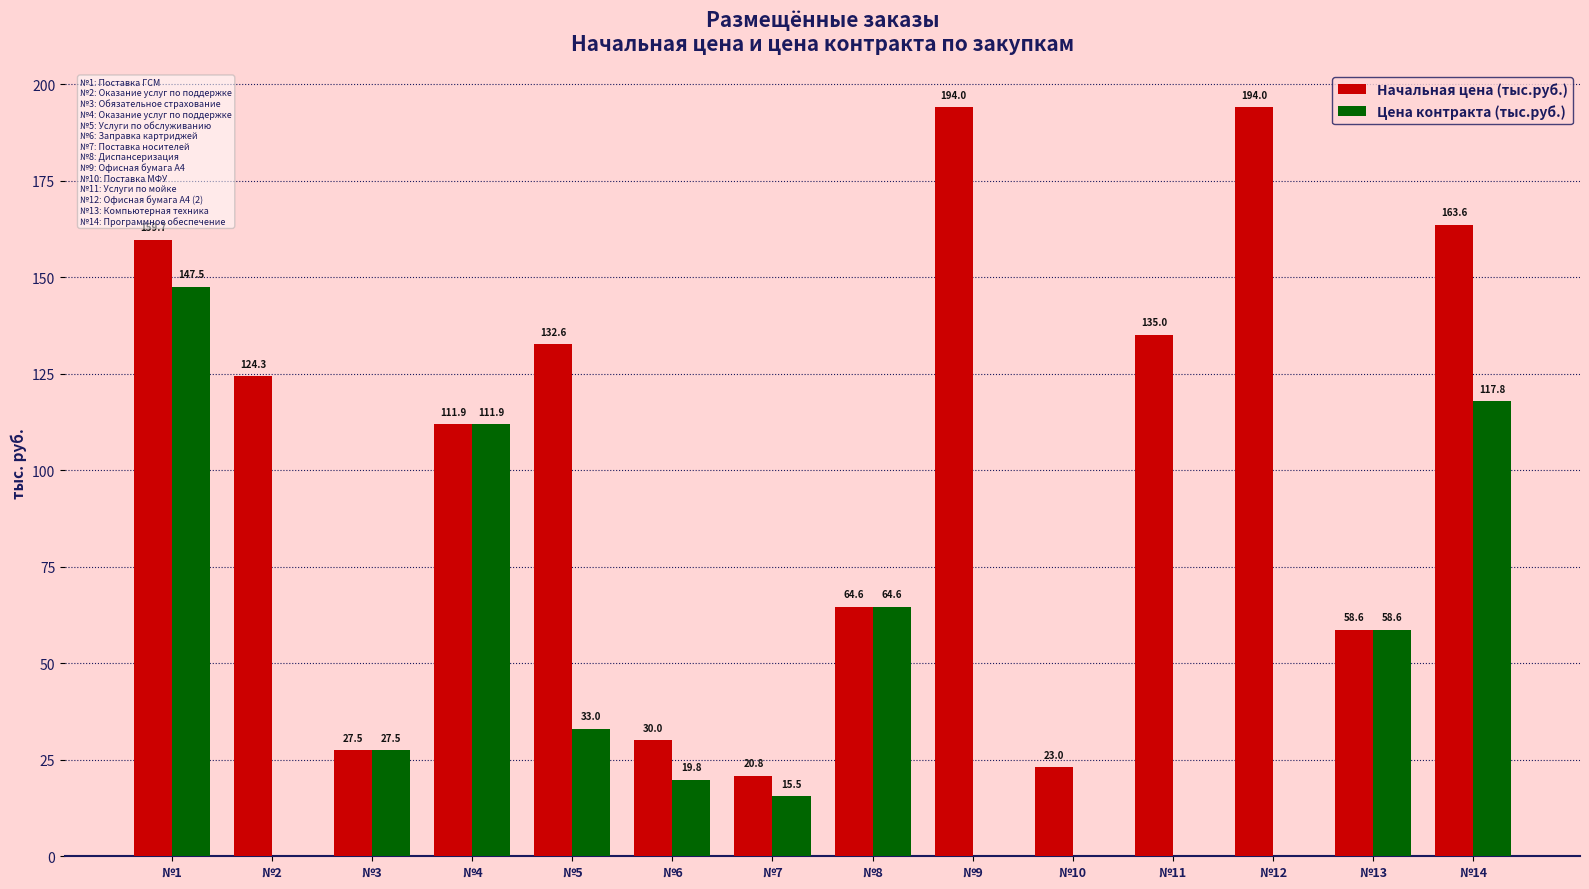

What is the average value of the Начальная цена (тыс.руб.) series?

102.8